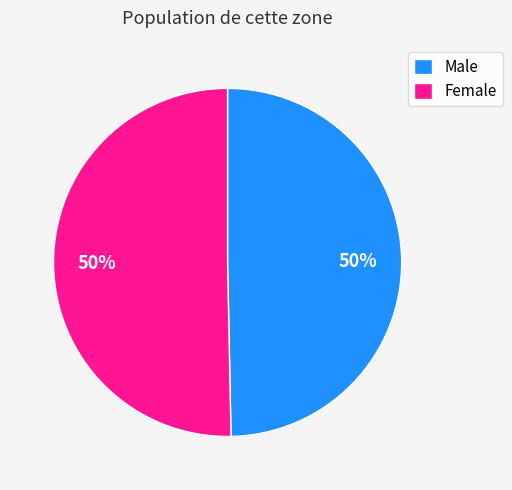

Approximately how many times larger is the value at Female compared to Male?

1.0